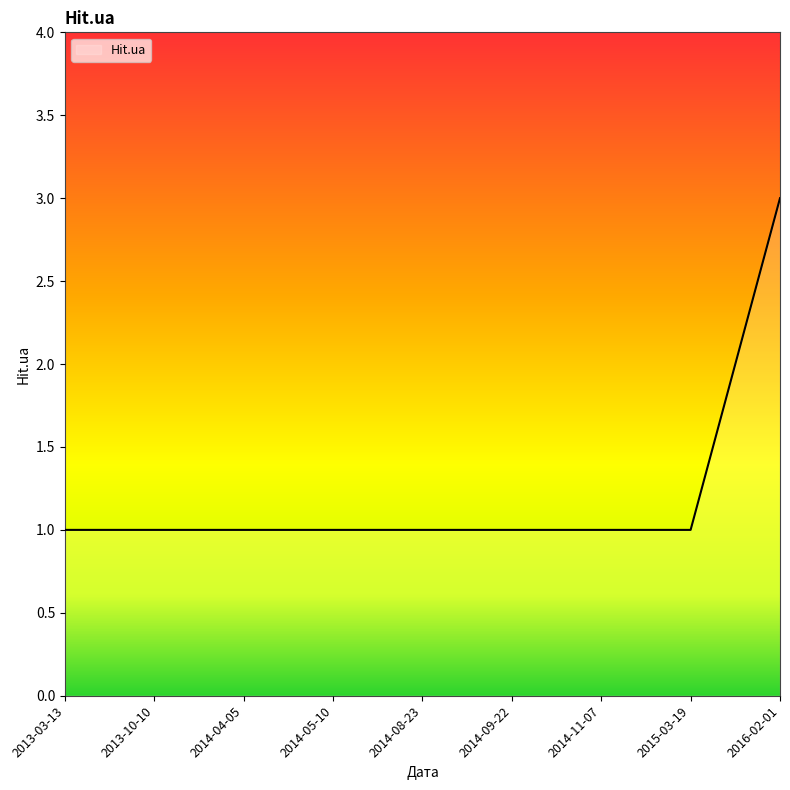

Reading left to right, list all the values displayed in this chart.

2013-03-13=1	2013-10-10=1	2014-04-05=1	2014-05-10=1	2014-08-23=1	2014-09-22=1	2014-11-07=1	2015-03-19=1	2016-02-01=3